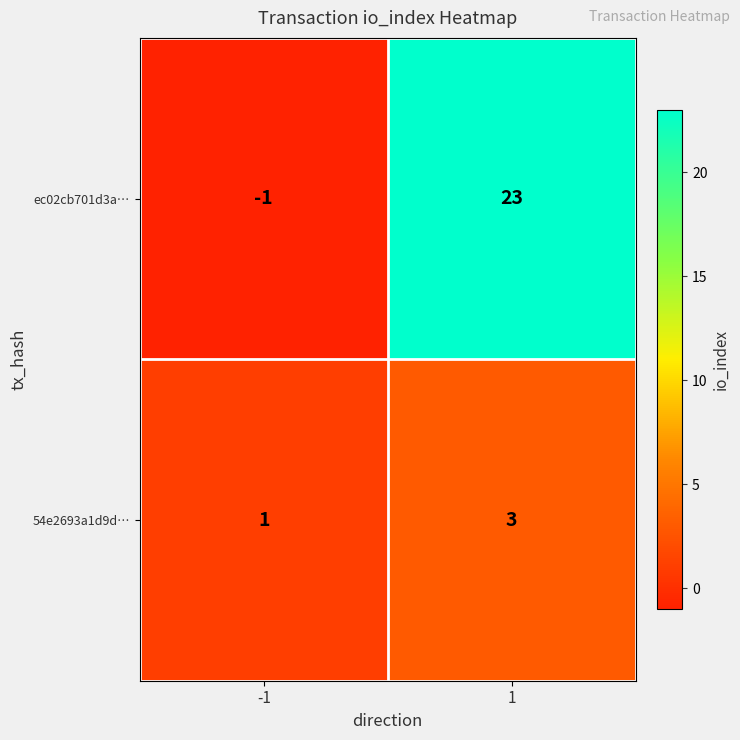

Is the value of 54e2693a1d9d… at -1 greater than the value of ec02cb701d3a… at 1?

No